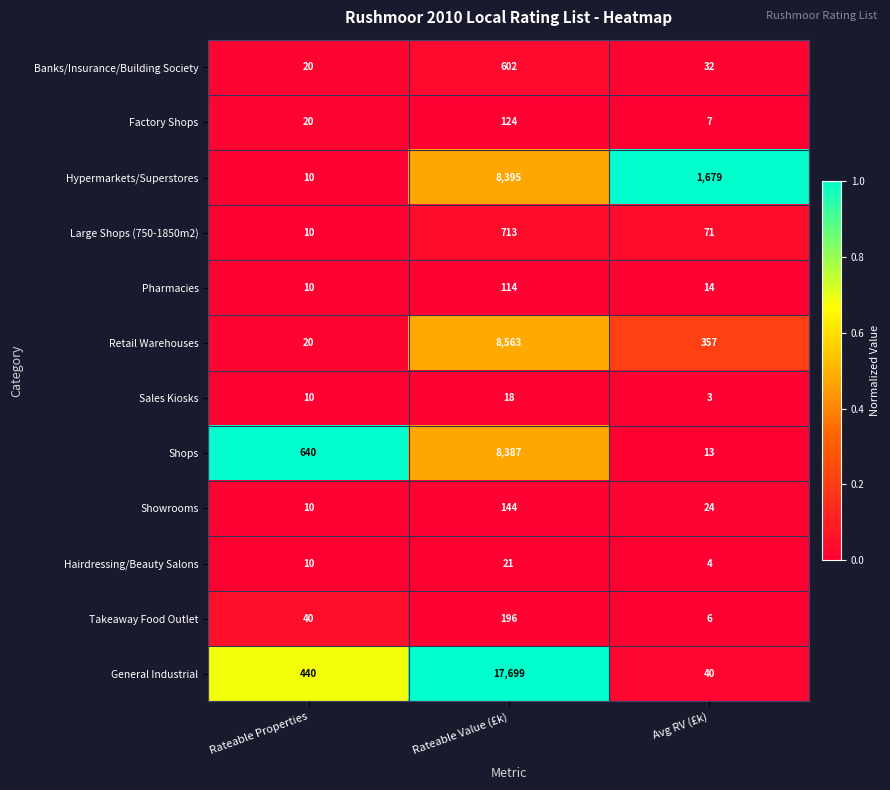

What is the difference between the Showrooms values at Rateable Value (£k) and Rateable Properties?

134